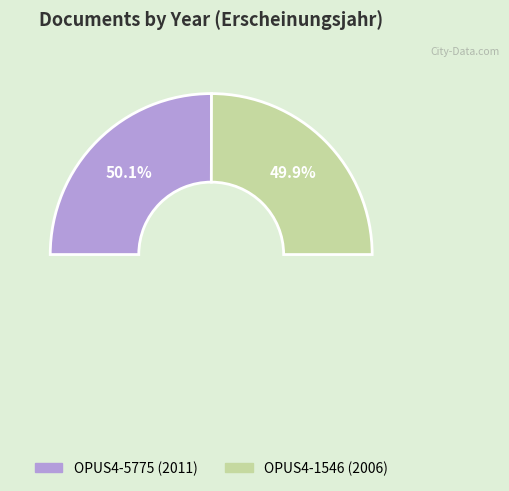

Approximately how many times larger is the value at OPUS4-5775 compared to OPUS4-1546?

1.0